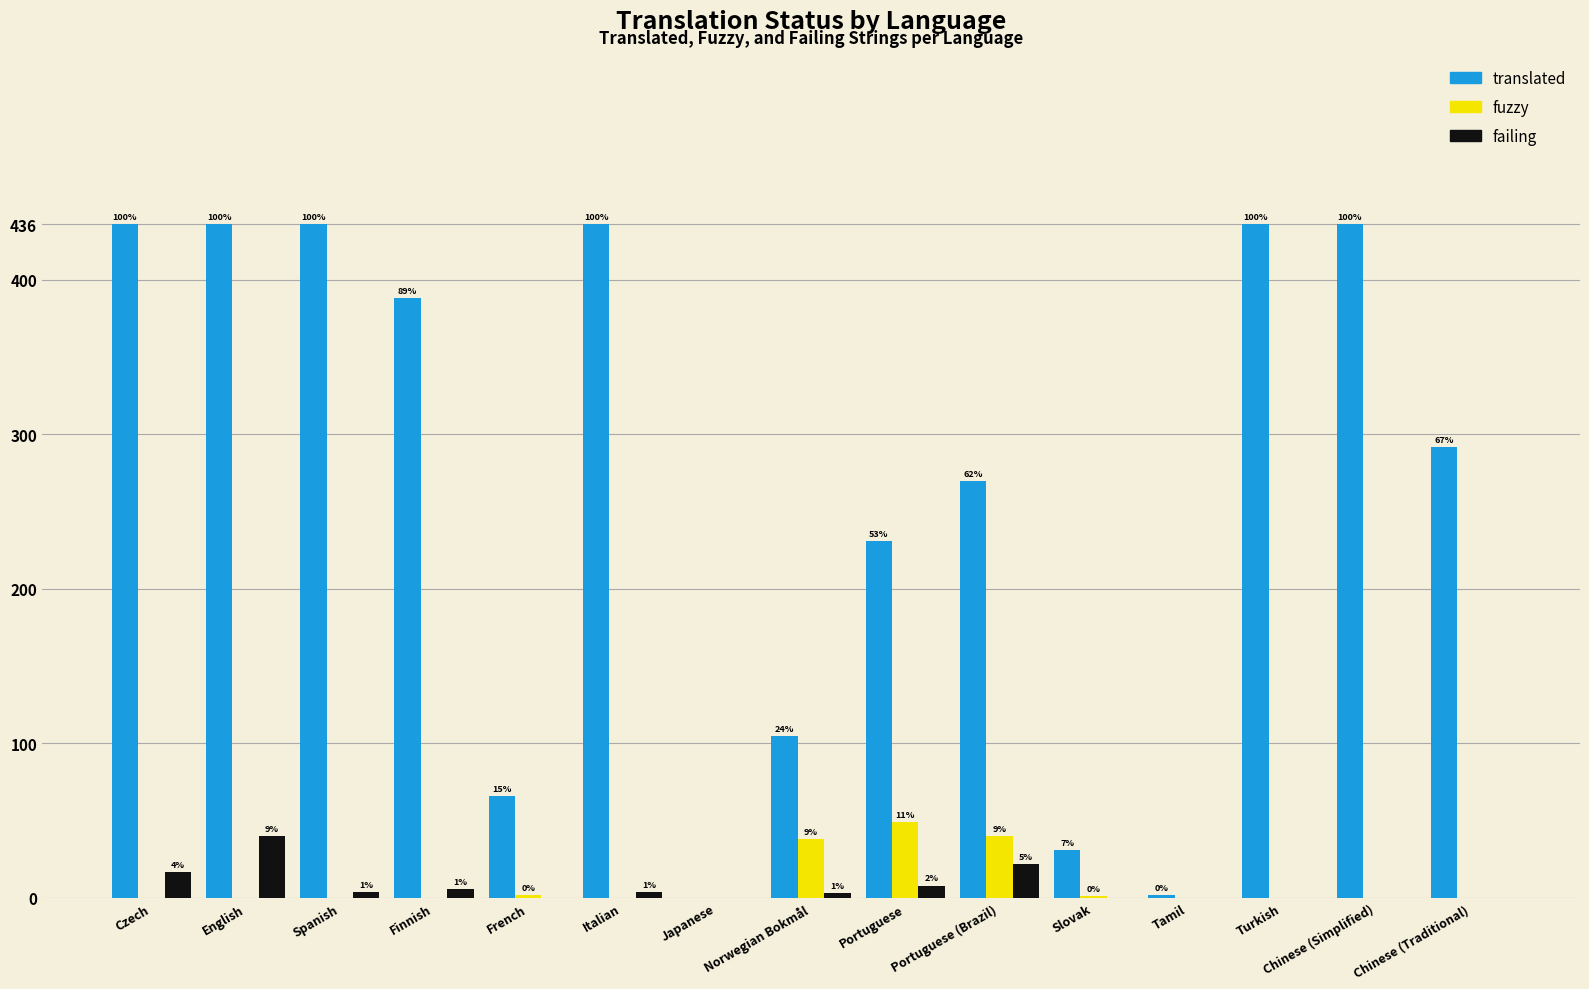

What are all the series names shown in the legend?

translated, fuzzy, failing